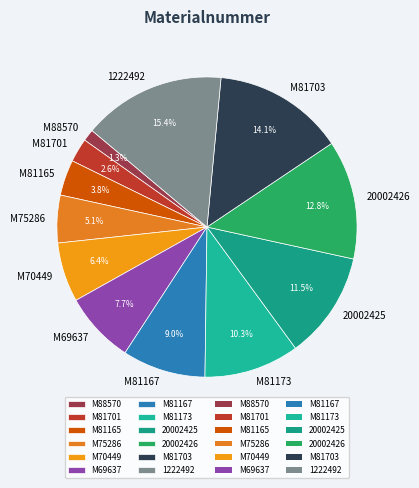

Does M81173 account for over 50% of the chart?

No